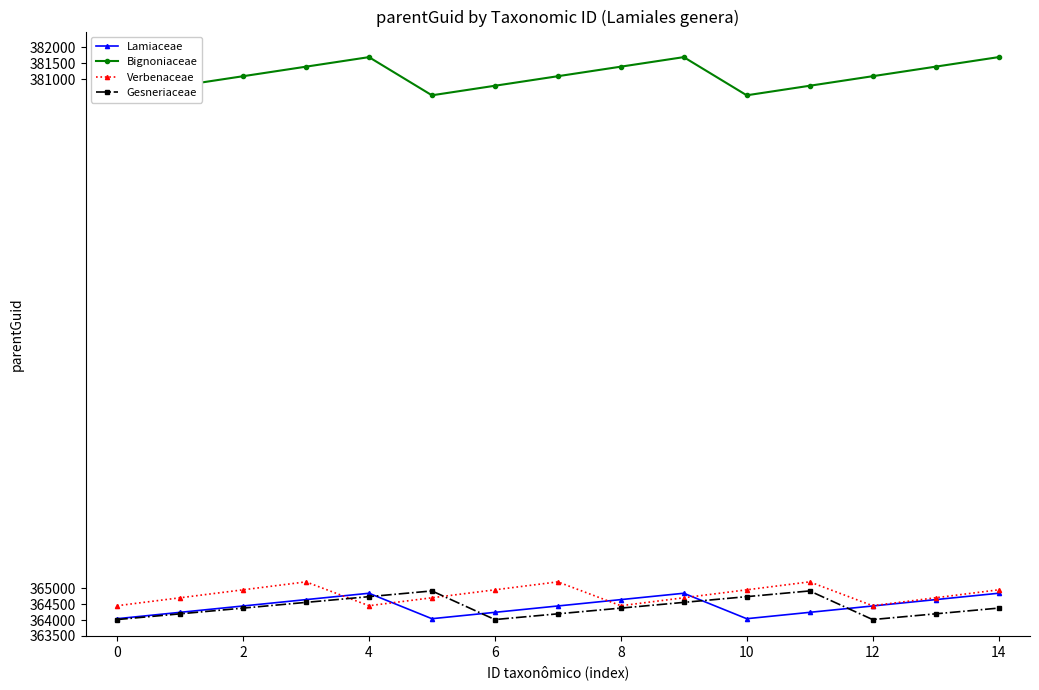

Where is Gesneriaceae nearest to the value 364464?

2